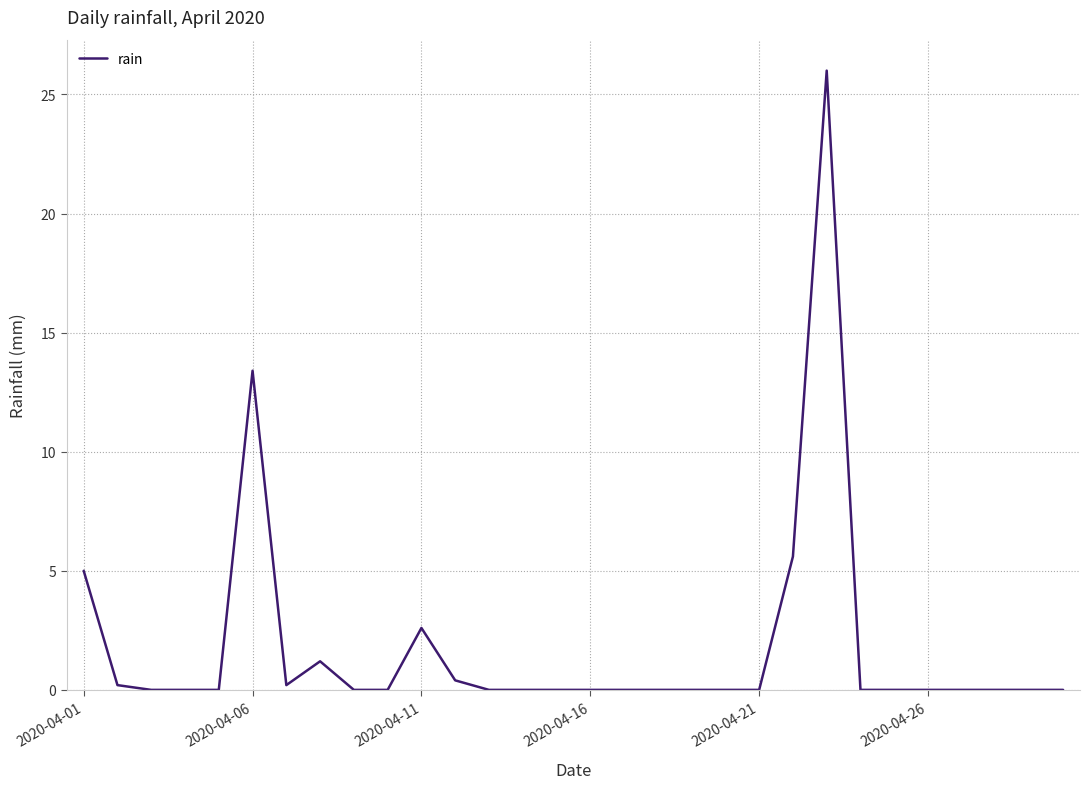

What is the difference between the maximum and minimum values?

26.0